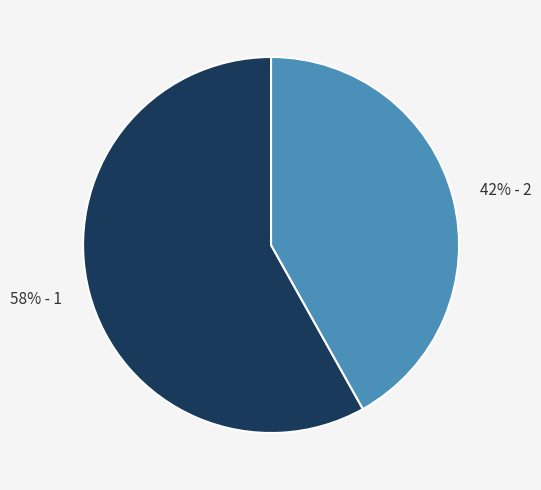

To the nearest percent, what is the difference between the largest and smallest slice percentages?

16%